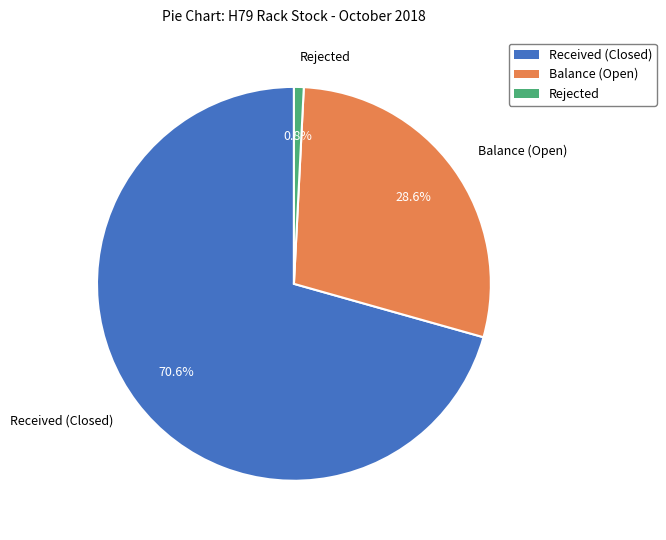

Count the number of slices in the pie.

3